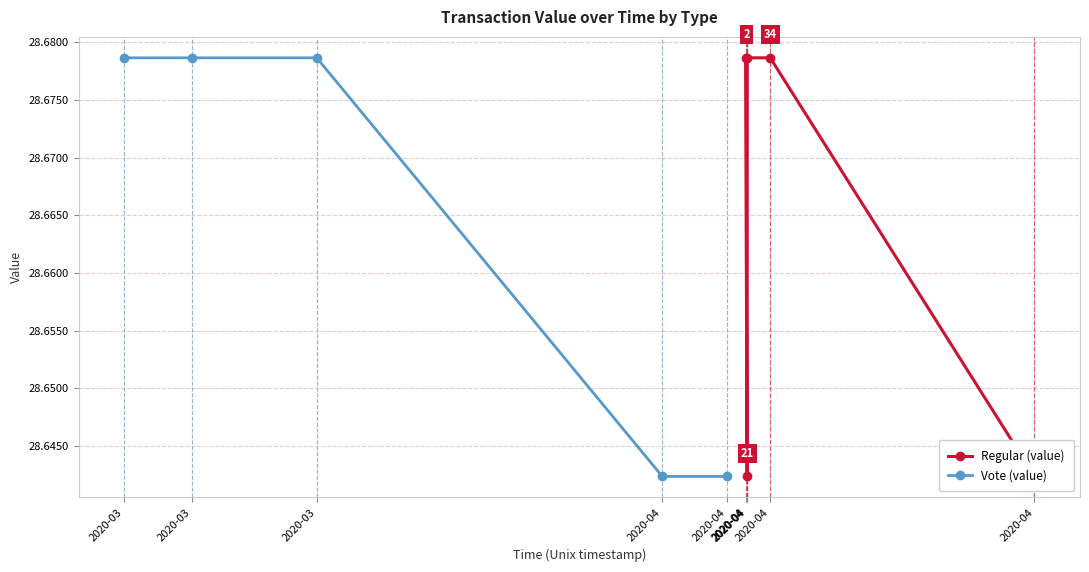

How many interior local peaks does the Regular (value) series have?

1